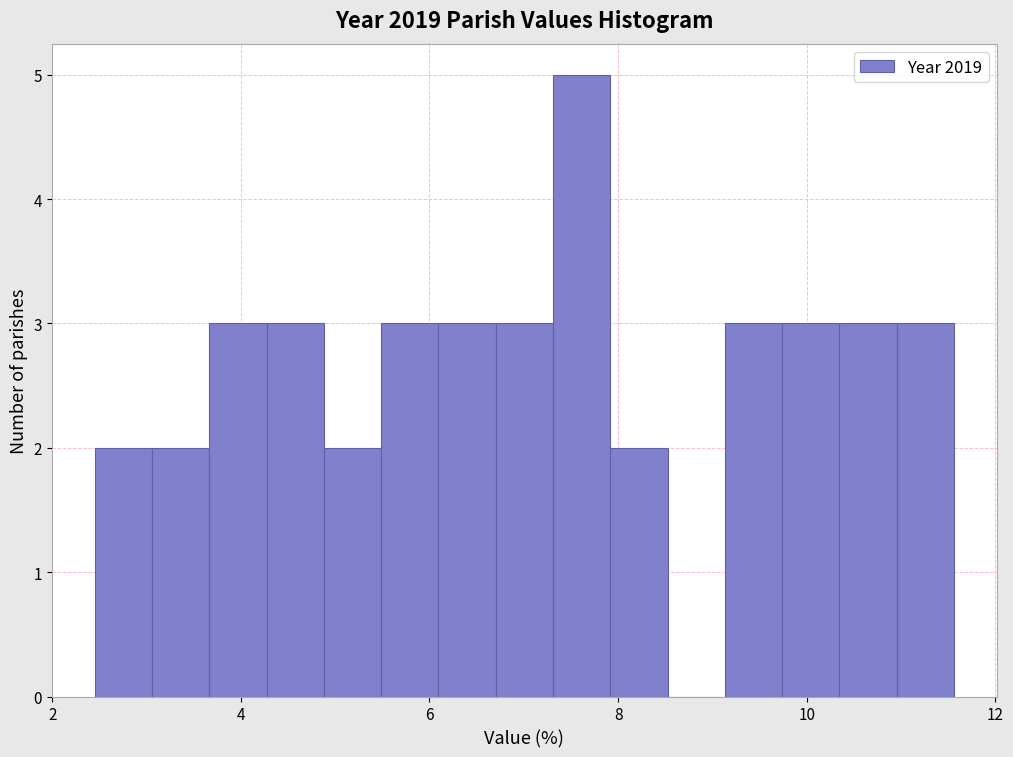

Read against the x-axis, roughly where is the centre of the tallest bar?

7.6